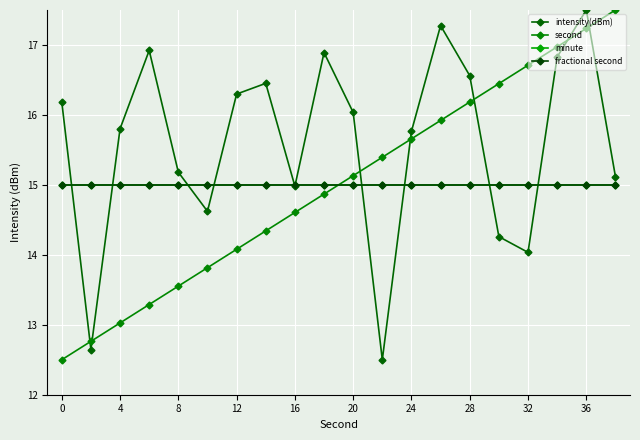

True or false: fractional second and minute cross at least once.

False